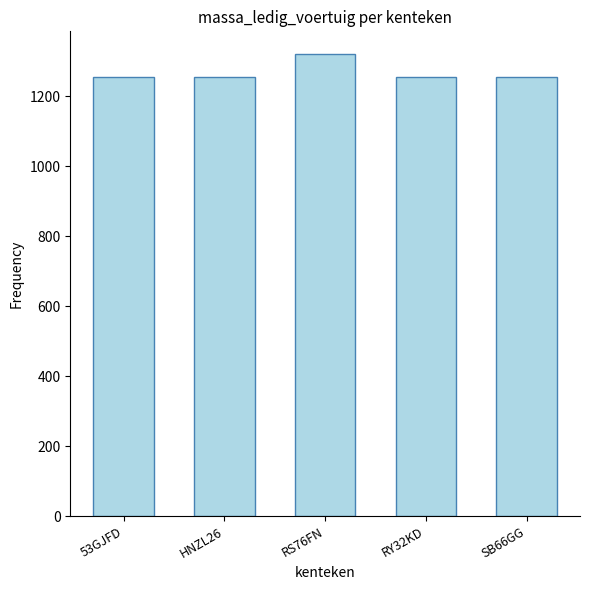

The chart shows a value of 1255 at RY32KD. True or false?

True